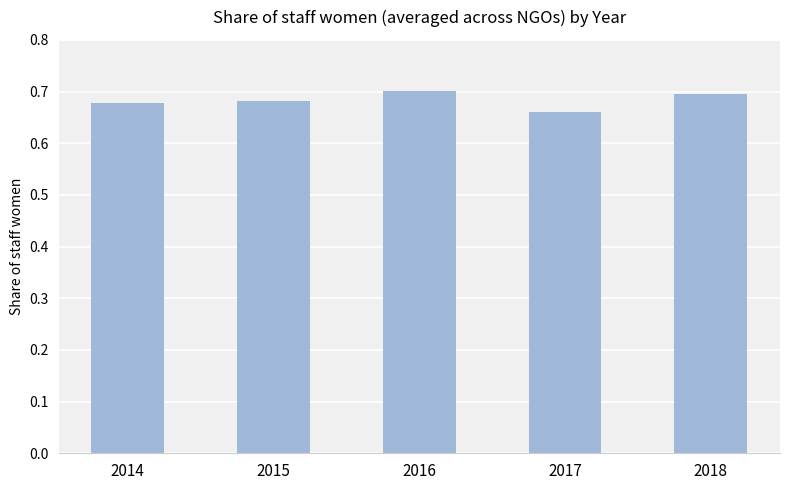

Count the number of categories in the chart.

5